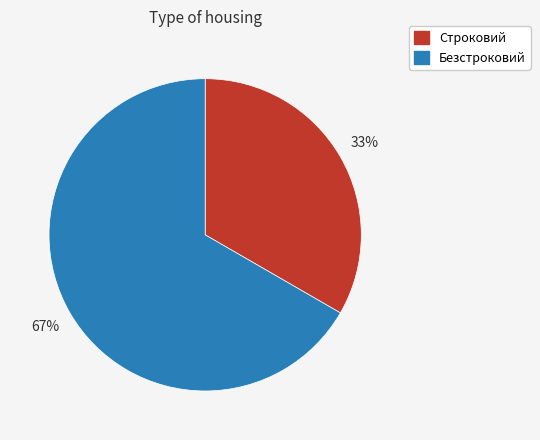

Count the number of slices in the pie.

2